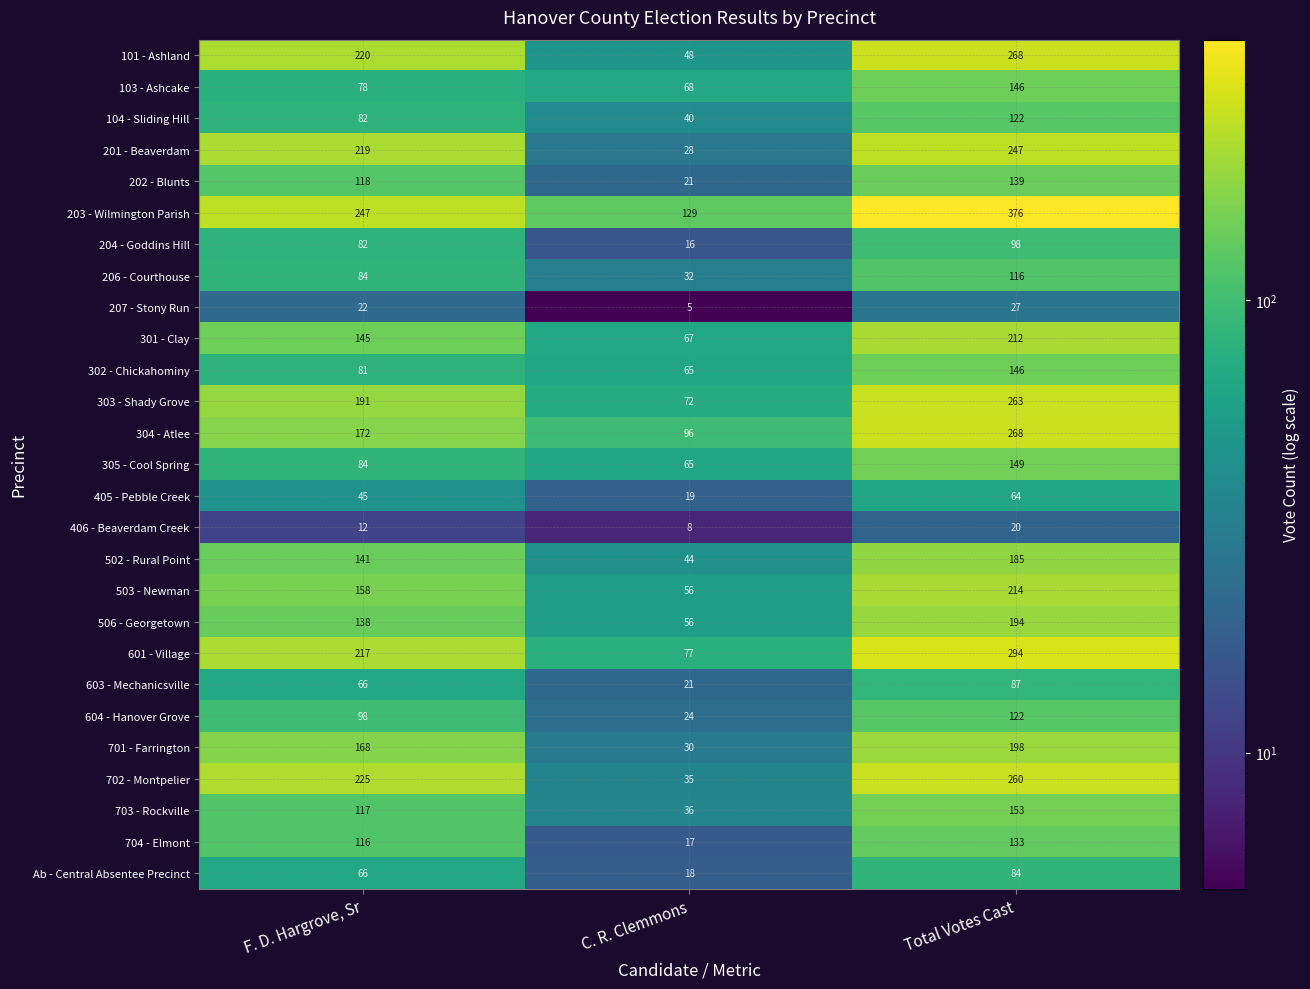

True or false: 101 - Ashland has a value of 428 at Total Votes Cast.

False